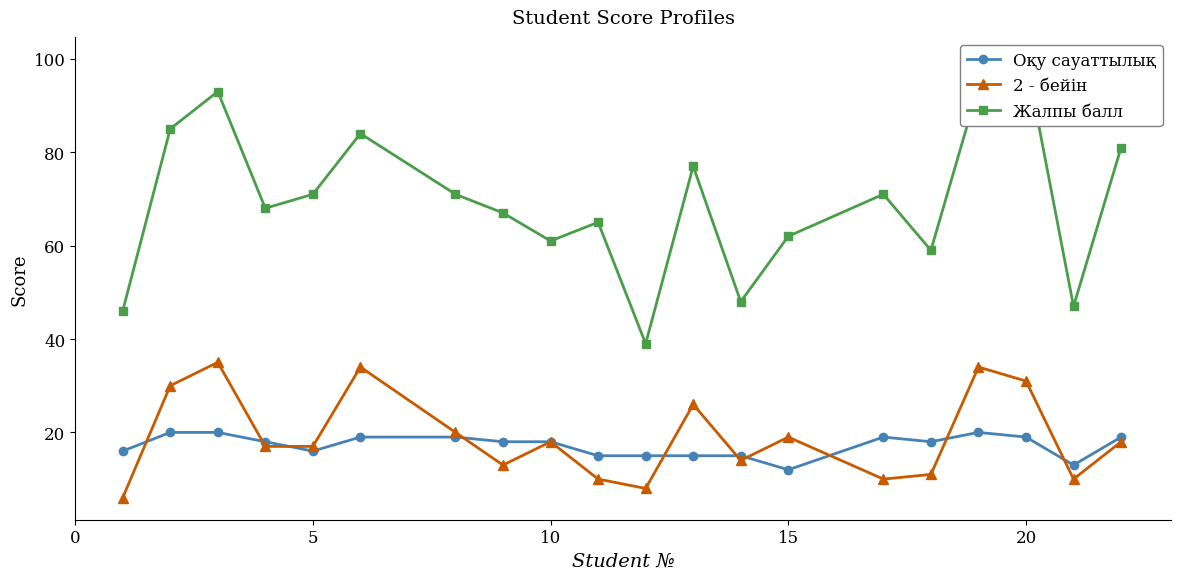

True or false: 2 - бейін has more than 2 points higher than both neighbors.

True